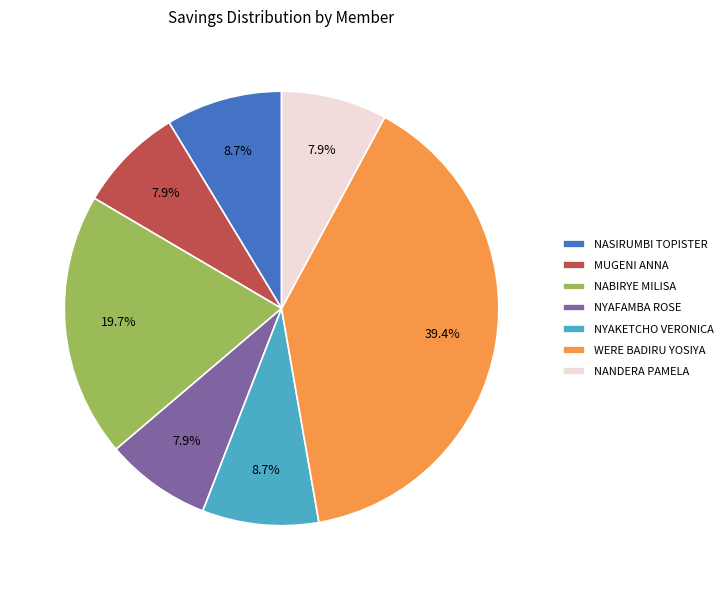

True or false: NASIRUMBI TOPISTER accounts for 18% of the total.

False